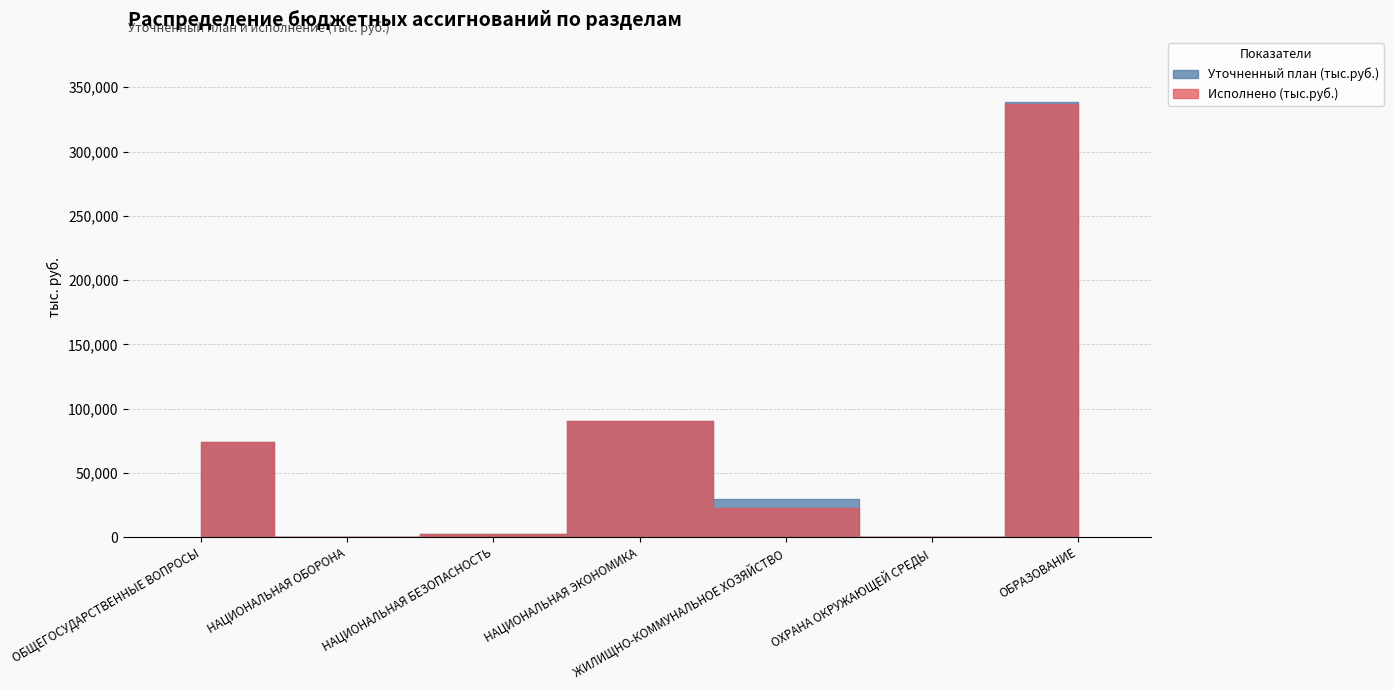

How many distinct data groups are displayed?

2